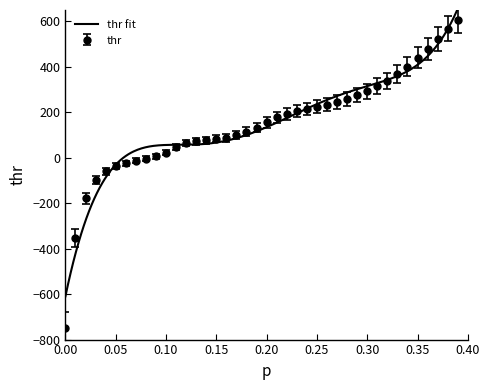

What is the approximate value at 0.12?

65.0